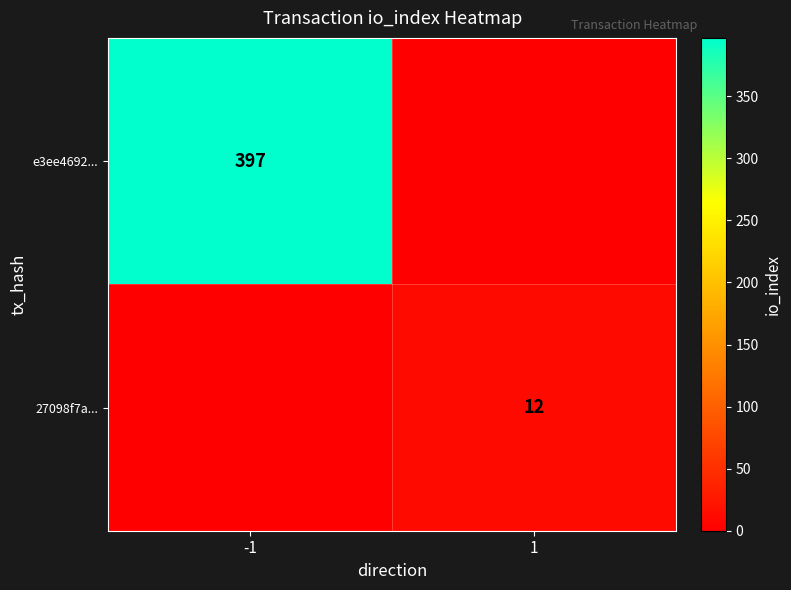

The 27098f7a... series shows 8 at 1. True or false?

False